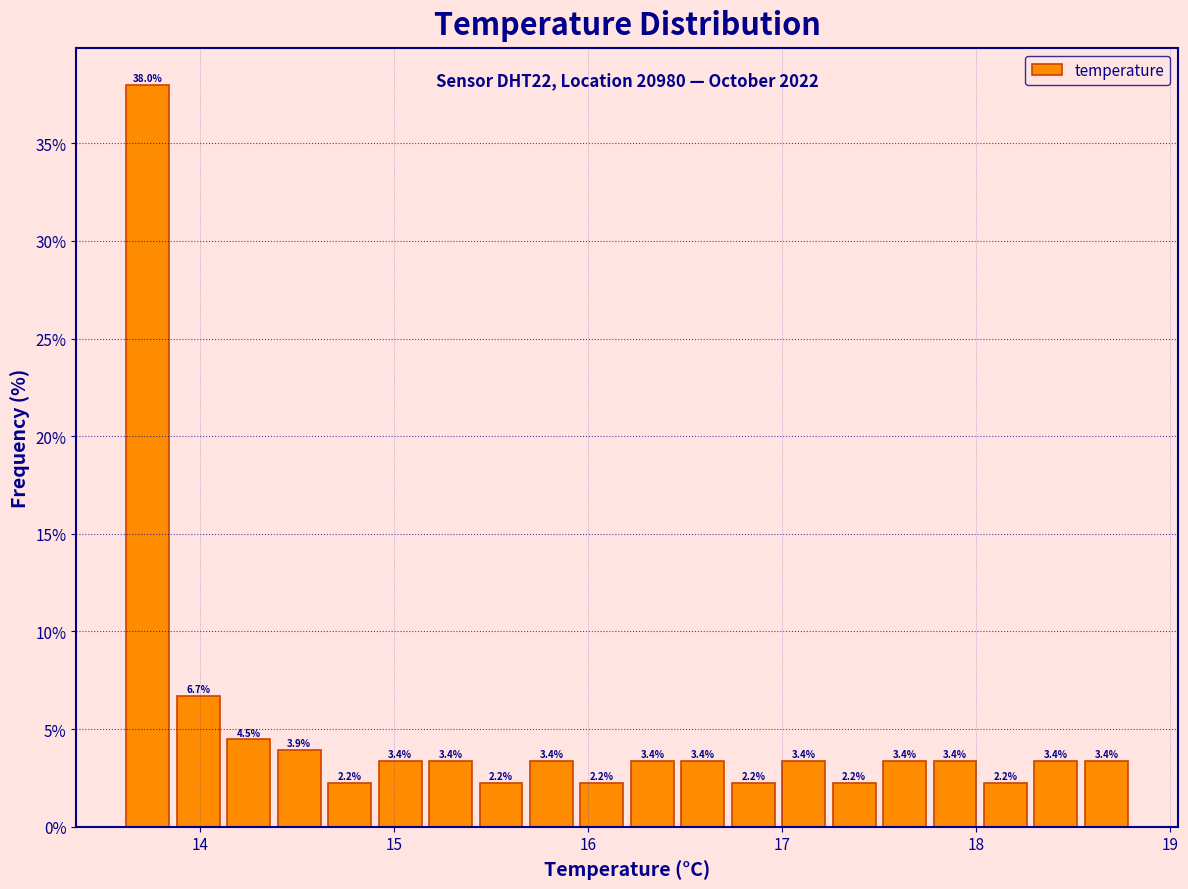

Read against the x-axis, roughly where is the centre of the tallest bar?

13.7